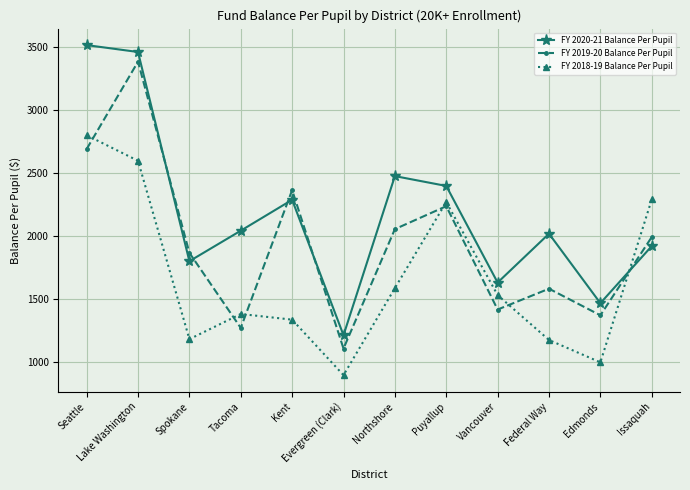

What are all the series names shown in the legend?

FY 2020-21 Balance Per Pupil, FY 2019-20 Balance Per Pupil, FY 2018-19 Balance Per Pupil